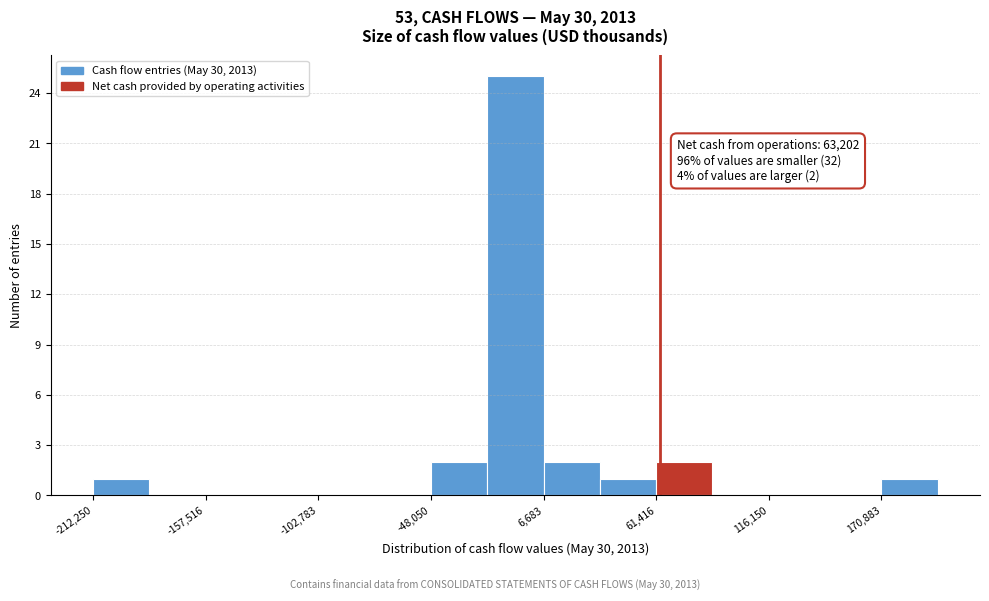

Around what value on the x-axis is the tallest bar? Give the approximate position of its centre, as read against the axis.

-10000